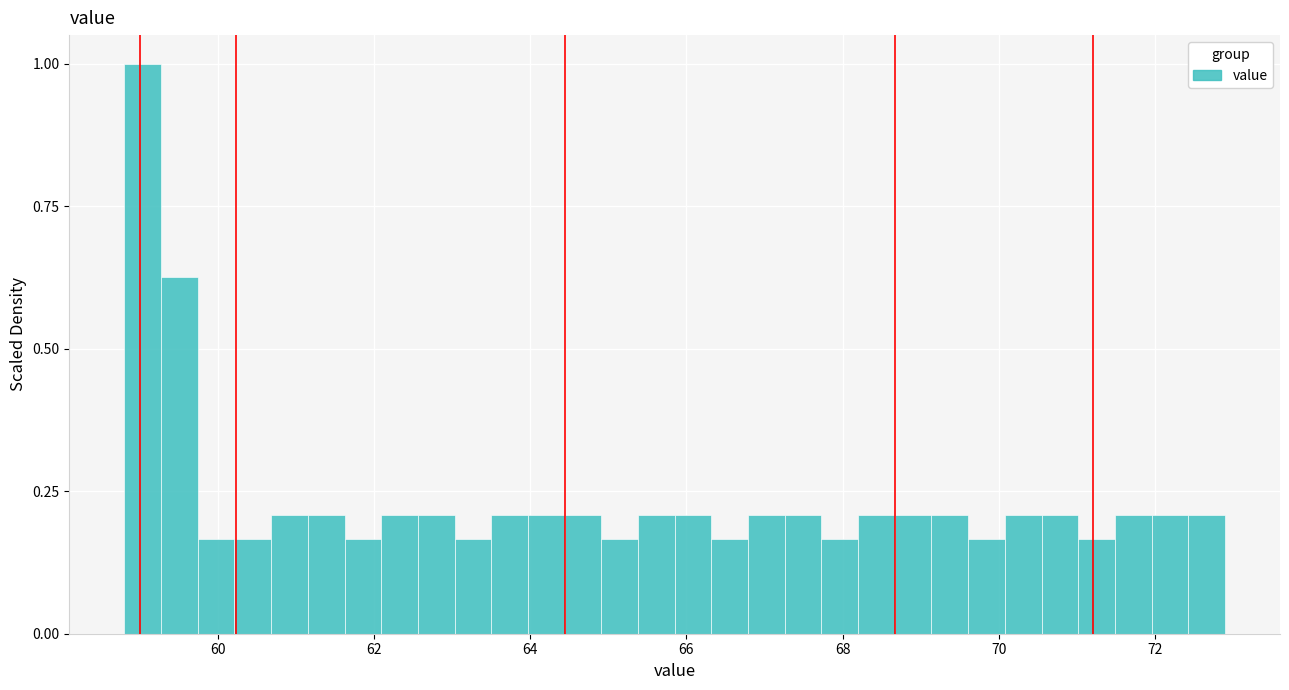

Around what value on the x-axis is the tallest bar? Give the approximate position of its centre, as read against the axis.

59.0